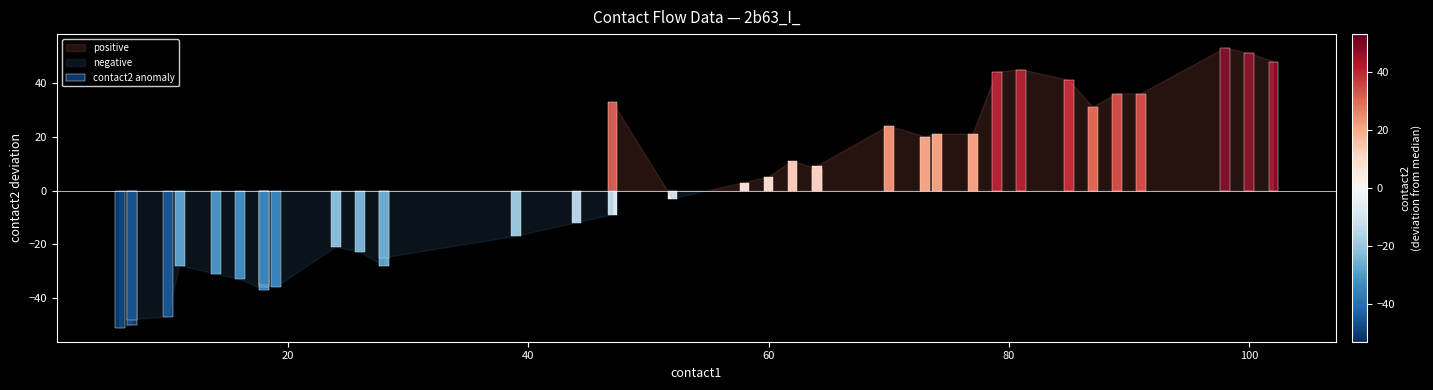

What is the greatest value displayed?

53